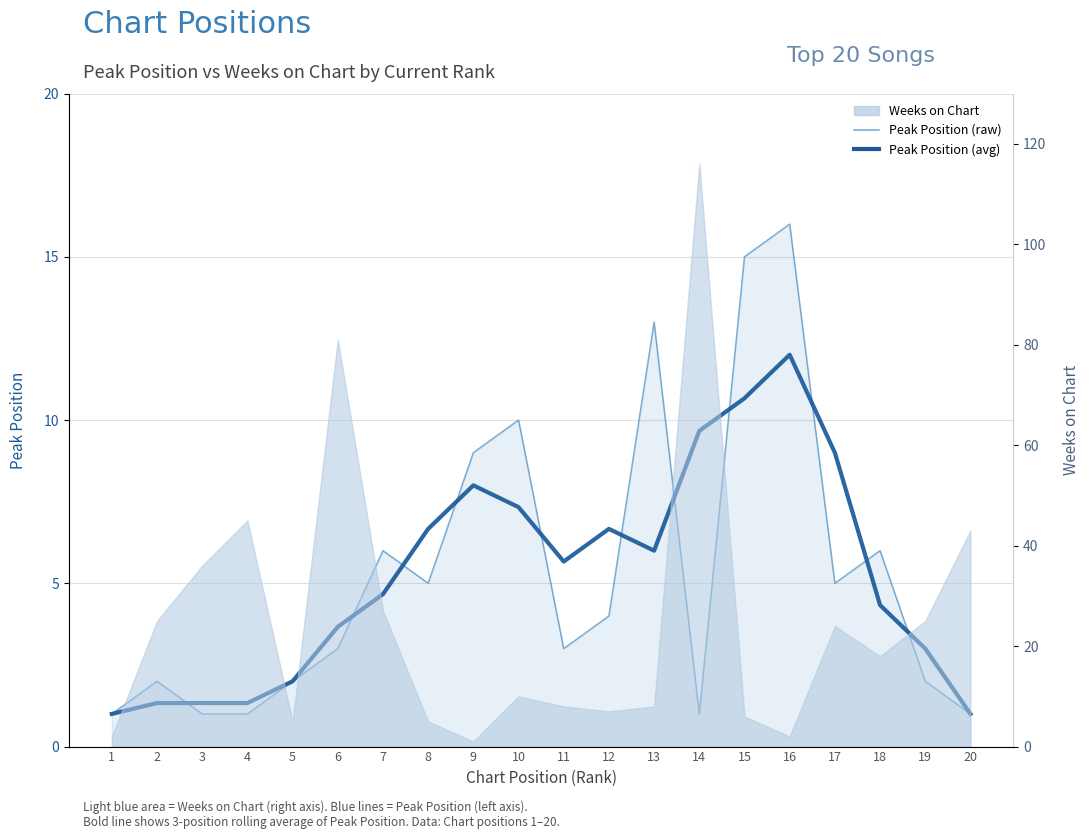

Which category has the highest value in the Peak Position (raw) series?

16